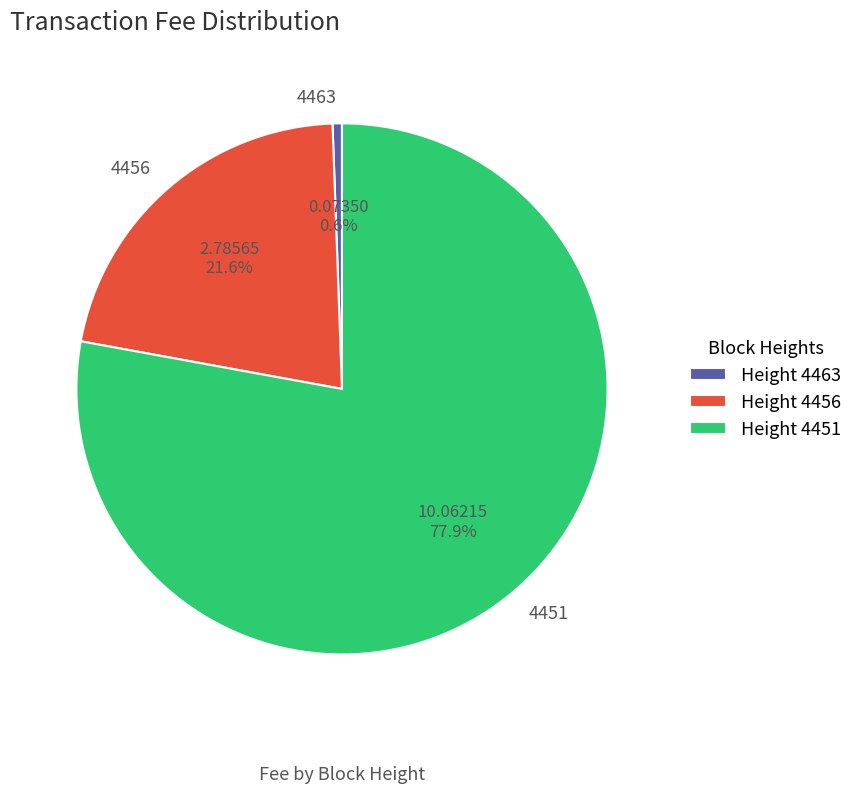

True or false: 4463 accounts for 15% of the total.

False